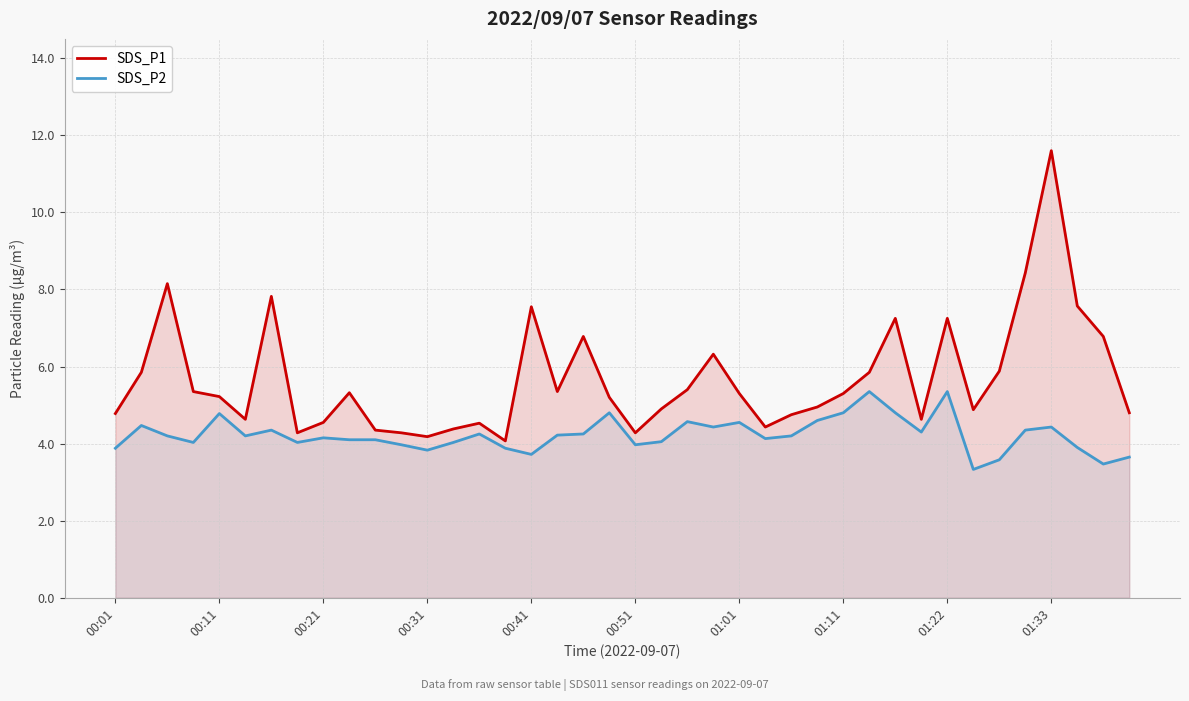

What are all the series names shown in the legend?

SDS_P1, SDS_P2